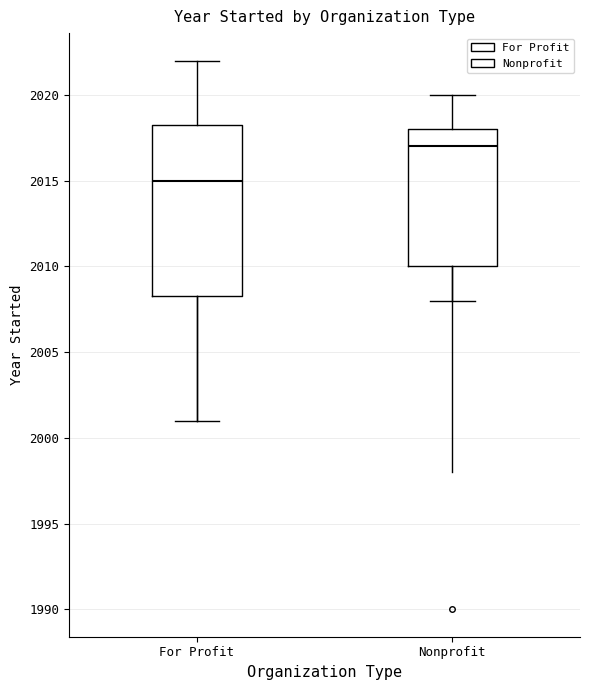

Where does the median line of the box for For Profit sit on the y-axis? The values are not printed on the chart, so give them approximately, as read against the axis.

2015.0